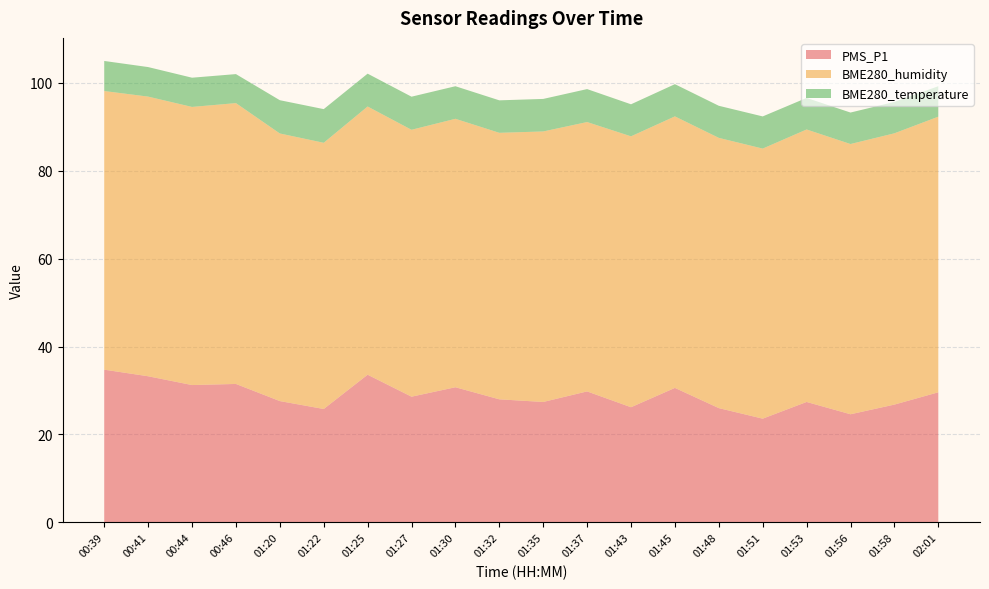

Reading left to right, extract all data points from this chart.

PMS_P1: 34.8	33.2	31.2	31.5	27.6	25.8	33.6	28.6	30.8	28.0	27.4	29.8	26.2	30.6	26.0	23.6	27.4	24.6	26.8	29.6
BME280_humidity: 63.4	63.6	63.3	63.9	60.9	60.6	61.0	60.7	61.1	60.6	61.6	61.3	61.6	61.8	61.5	61.5	62.0	61.5	61.7	62.7
BME280_temperature: 6.8	6.7	6.7	6.6	7.6	7.7	7.5	7.5	7.4	7.4	7.4	7.5	7.3	7.3	7.3	7.3	7.2	7.2	7.1	6.9